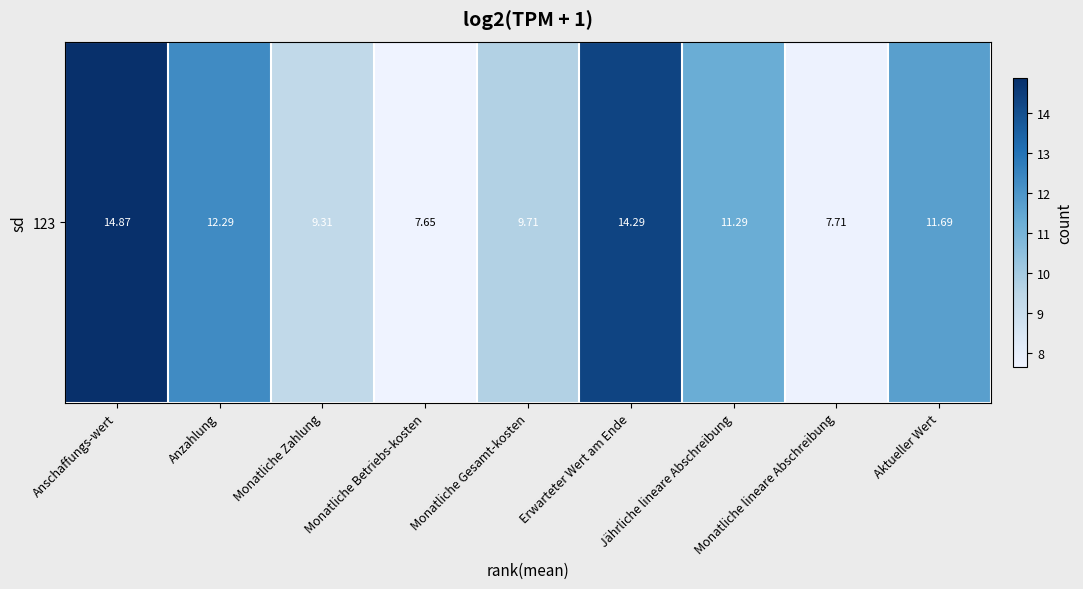

True or false: the data shows 14.3 at Erwarteter Wert am Ende.

True